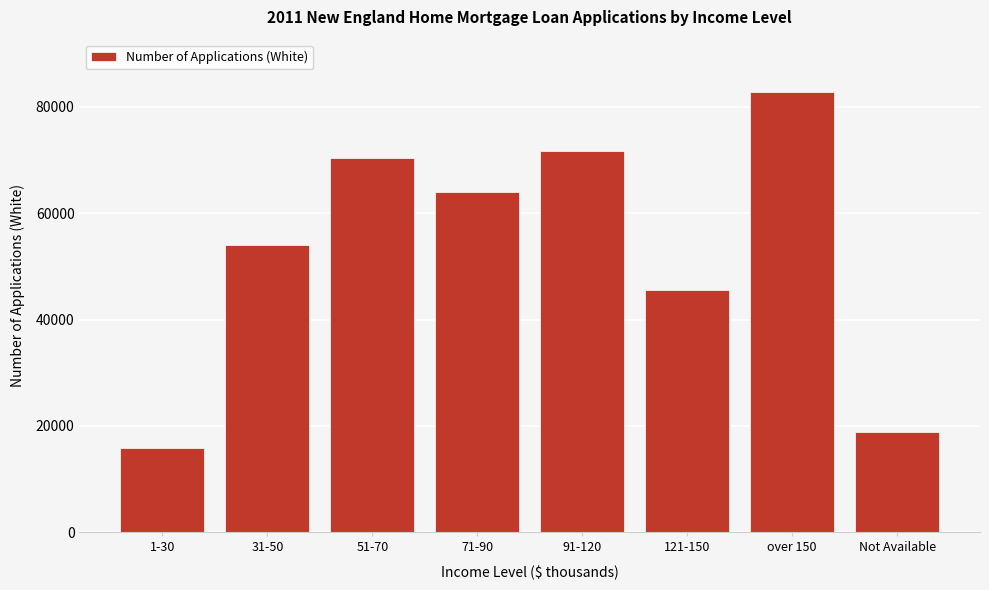

Reading left to right, what are all the values shown in this chart?

1-30=15839	31-50=54032	51-70=70330	71-90=64090	91-120=71623	121-150=45639	over 150=82731	Not Available=18812